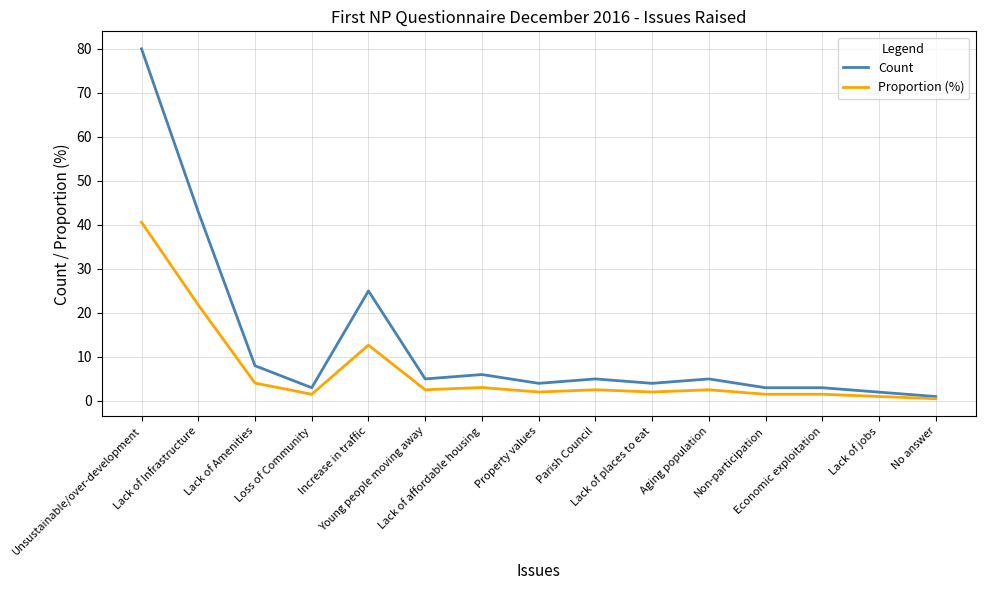

What is the difference between the second highest and second lowest values in the Count series?

41.0